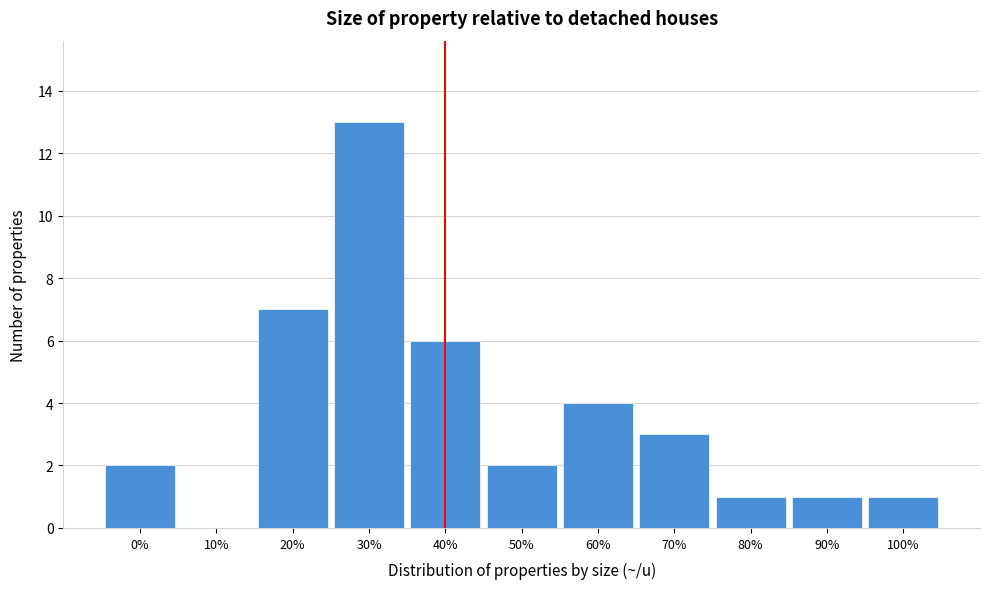

Reading left to right, transcribe all the data shown in this chart.

0%=2	10%=0	20%=7	30%=13	40%=6	50%=2	60%=4	70%=3	80%=1	90%=1	100%=1